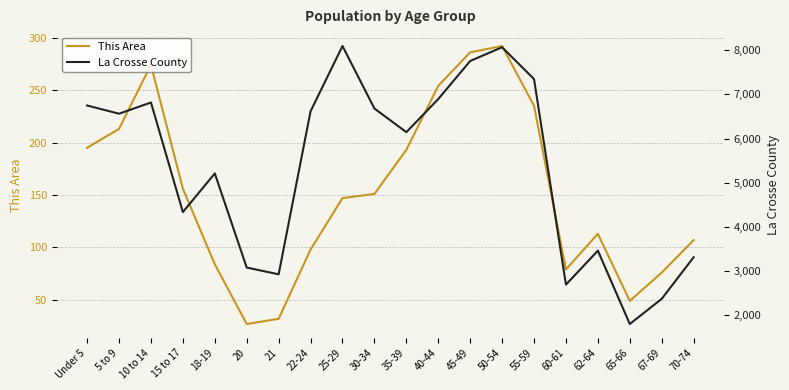

Which series has the largest total across all categories?

La Crosse County